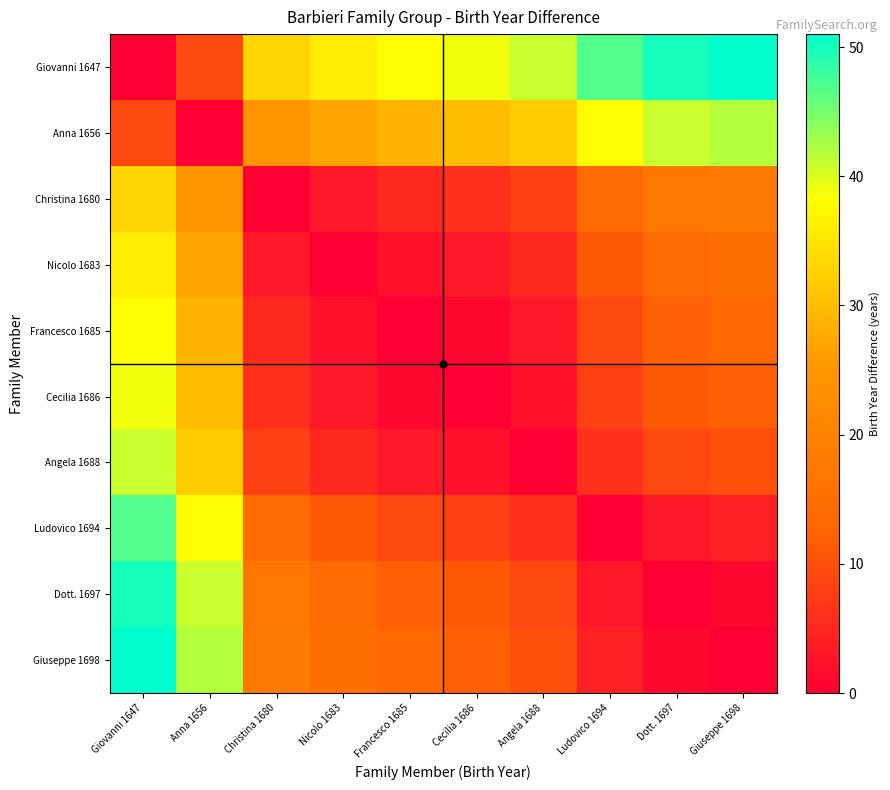

At which category is the sum across all series the highest?

Giovanni 1647